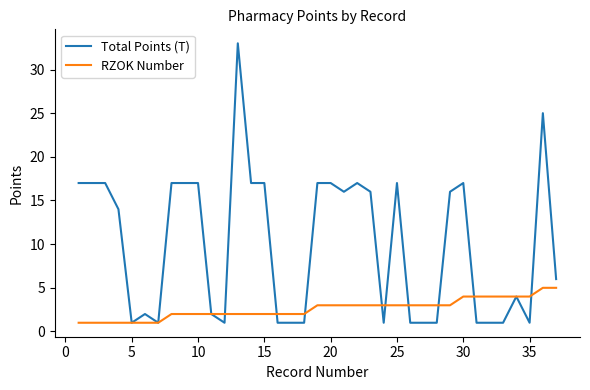

What is the maximum value for Total Points (T)?

33